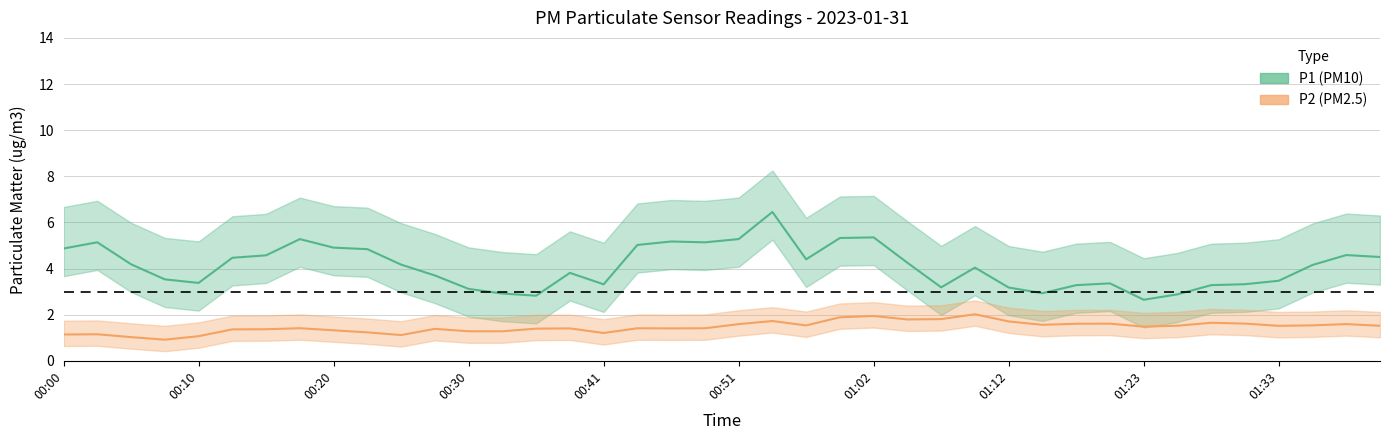

How many data points in P2 (PM2.5) are less than 1?

1